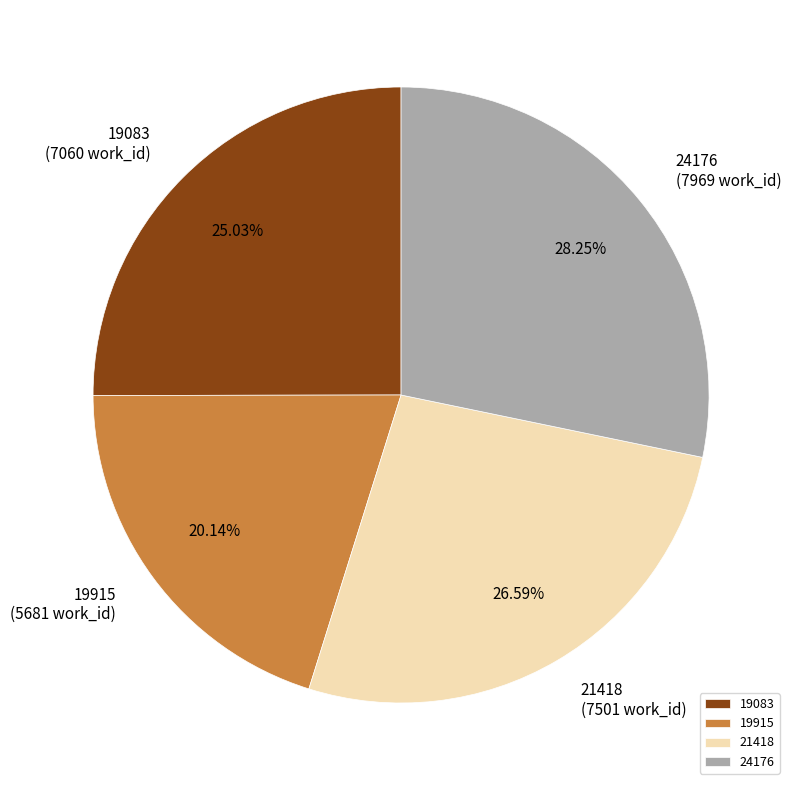

The 21418 slice represents 27% of the pie. True or false?

True